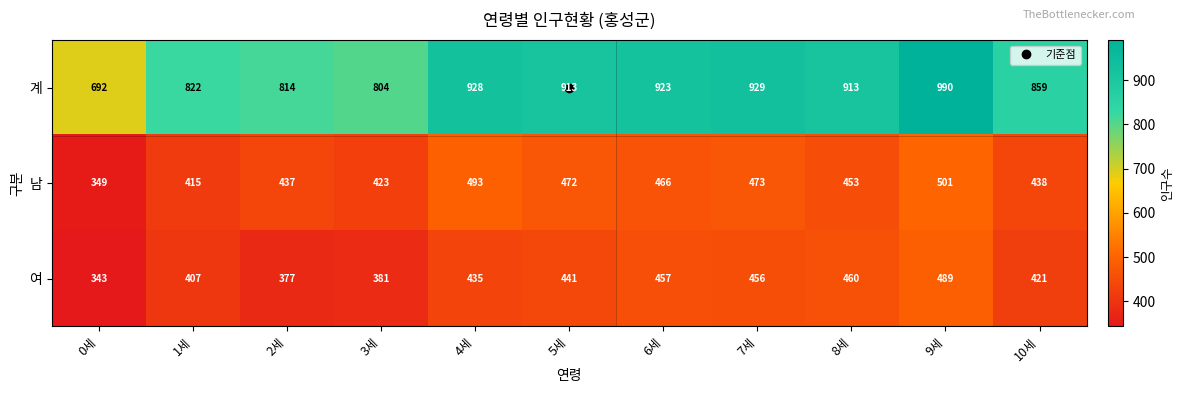

What is the sum of all 남 values?

4920